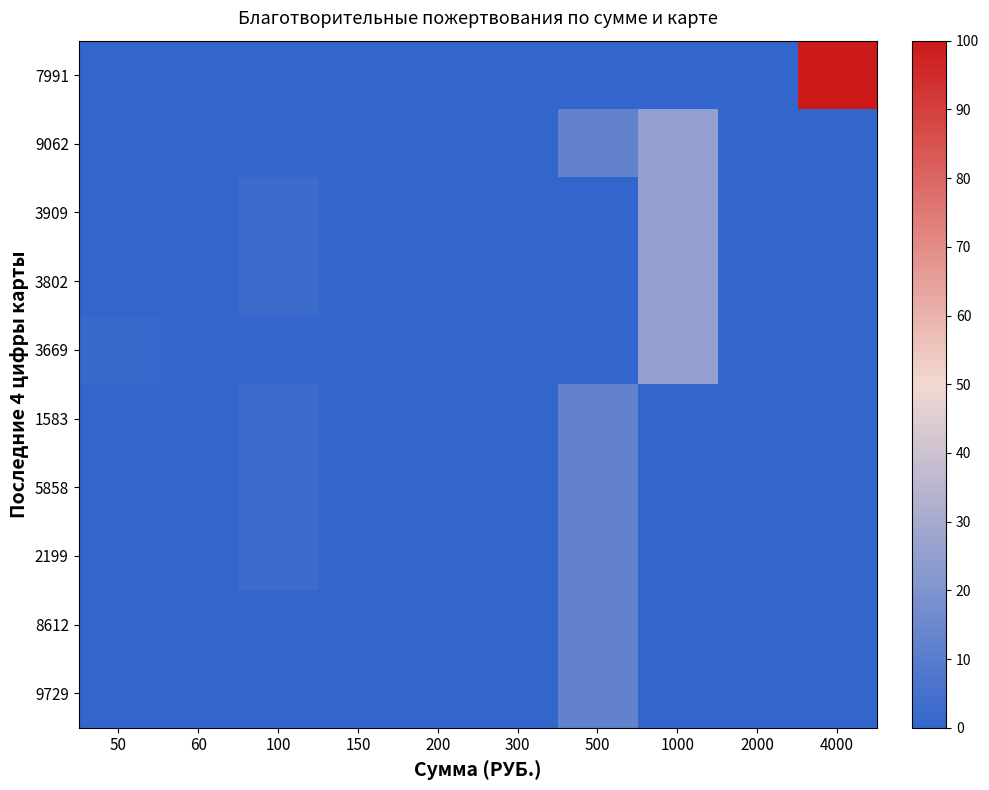

Reading left to right, transcribe all the data shown in this chart.

7991: 50=0.0	60=0.0	100=0.0	150=0.0	200=0.0	300=0.0	500=0.0	1000=0.0	2000=0.0	4000=100.0
9062: 50=0.0	60=0.0	100=0.0	150=0.0	200=0.0	300=0.0	500=12.5	1000=25.0	2000=0.0	4000=0.0
3909: 50=0.0	60=0.0	100=2.5	150=0.0	200=0.0	300=0.0	500=0.0	1000=25.0	2000=0.0	4000=0.0
3802: 50=0.0	60=0.0	100=2.5	150=0.0	200=0.0	300=0.0	500=0.0	1000=25.0	2000=0.0	4000=0.0
3669: 50=1.2	60=0.0	100=0.0	150=0.0	200=0.0	300=0.0	500=0.0	1000=25.0	2000=0.0	4000=0.0
1583: 50=0.0	60=0.0	100=2.5	150=0.0	200=0.0	300=0.0	500=12.5	1000=0.0	2000=0.0	4000=0.0
5858: 50=0.0	60=0.0	100=2.5	150=0.0	200=0.0	300=0.0	500=12.5	1000=0.0	2000=0.0	4000=0.0
2199: 50=0.0	60=0.0	100=2.5	150=0.0	200=0.0	300=0.0	500=12.5	1000=0.0	2000=0.0	4000=0.0
8612: 50=0.0	60=0.0	100=0.0	150=0.0	200=0.0	300=0.0	500=12.5	1000=0.0	2000=0.0	4000=0.0
9729: 50=0.0	60=0.0	100=0.0	150=0.0	200=0.0	300=0.0	500=12.5	1000=0.0	2000=0.0	4000=0.0